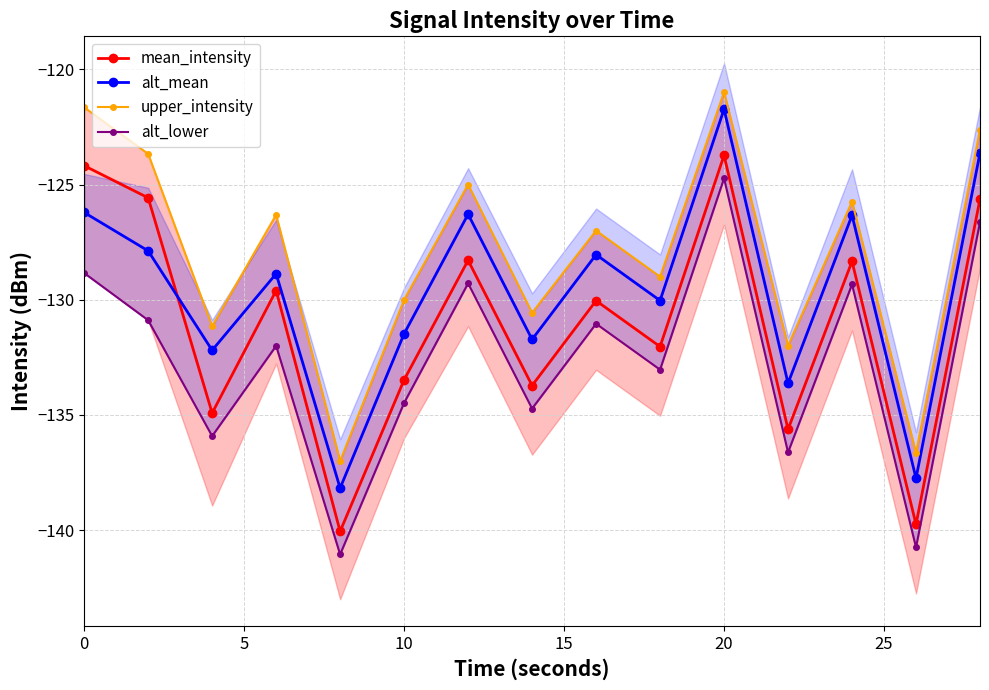

What is the maximum value for alt_mean?

-121.7